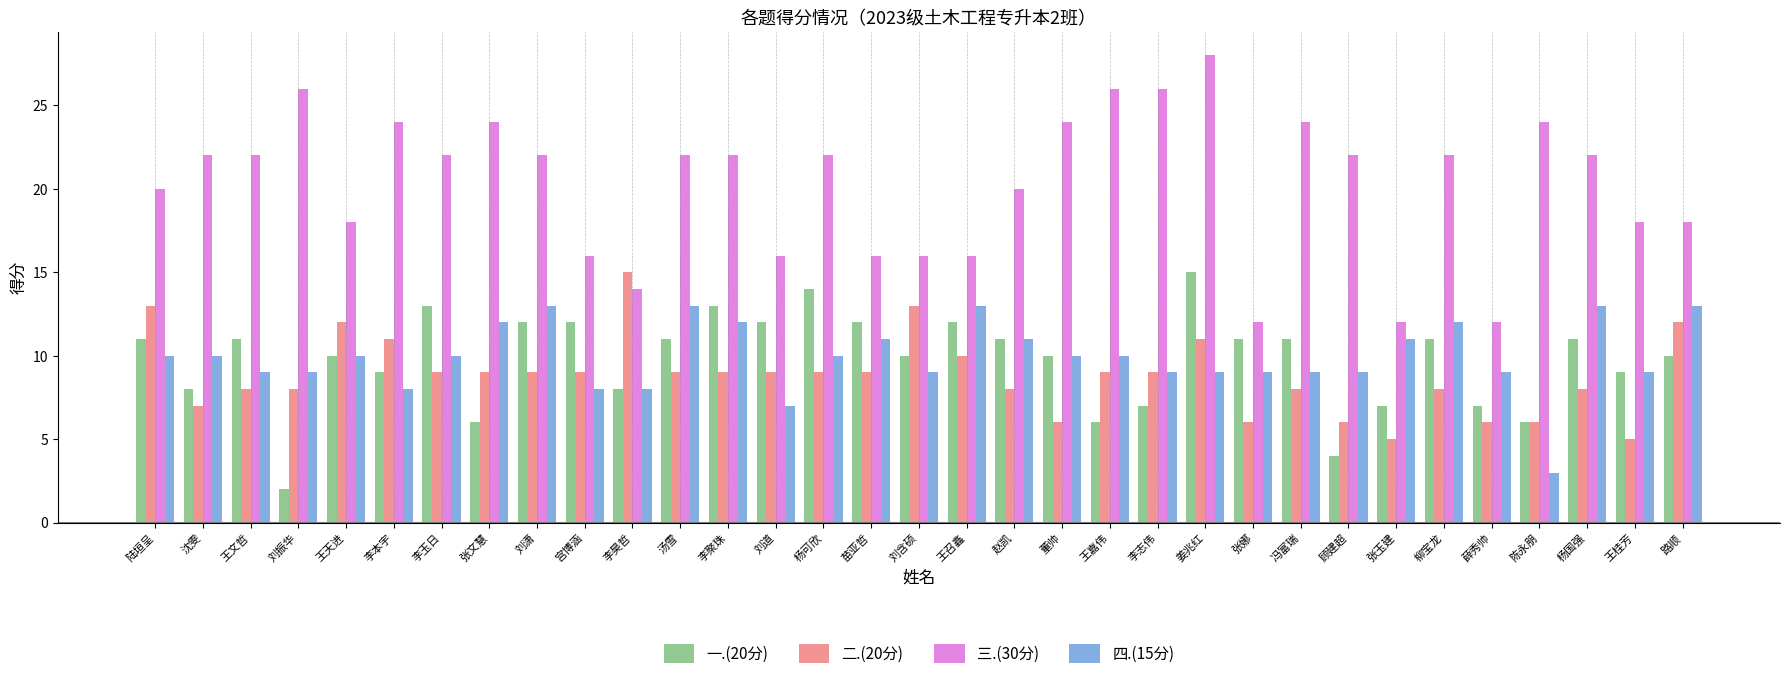

True or false: 四.(15分) has a value of 13 at 路顺.

True